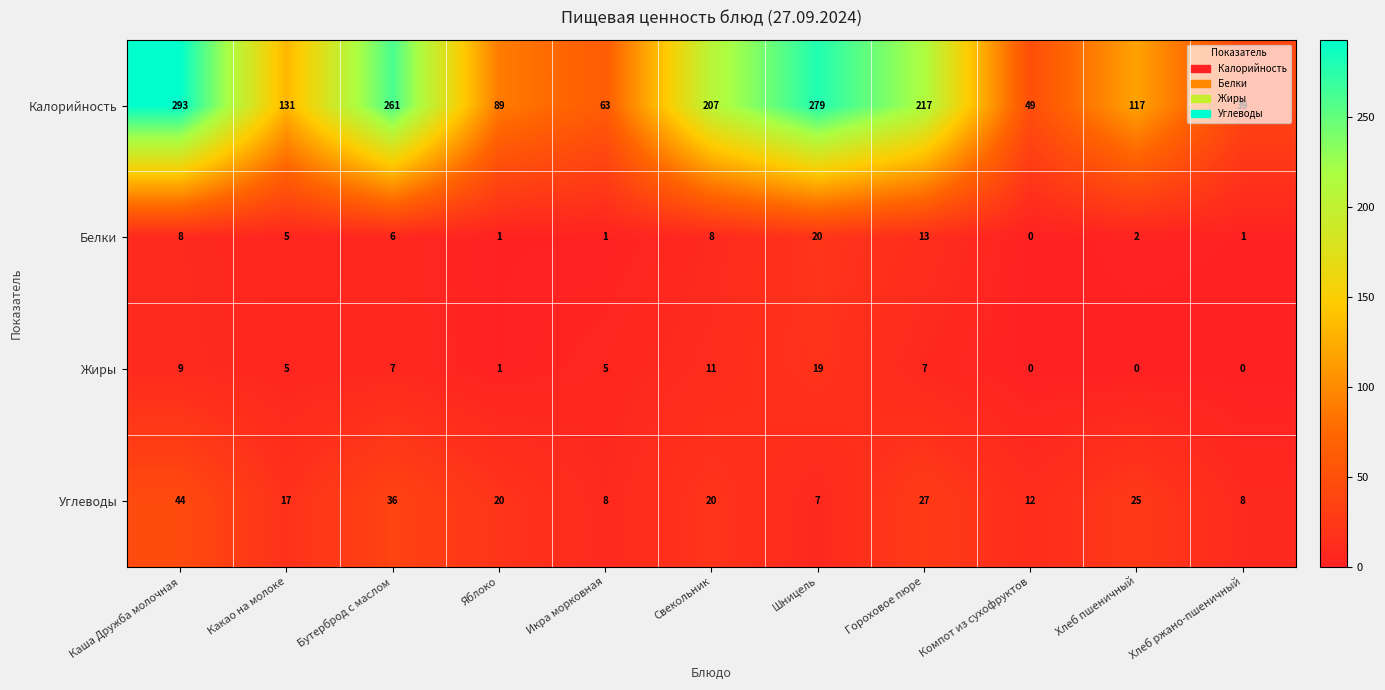

At which category is the sum across all series the highest?

Каша Дружба молочная